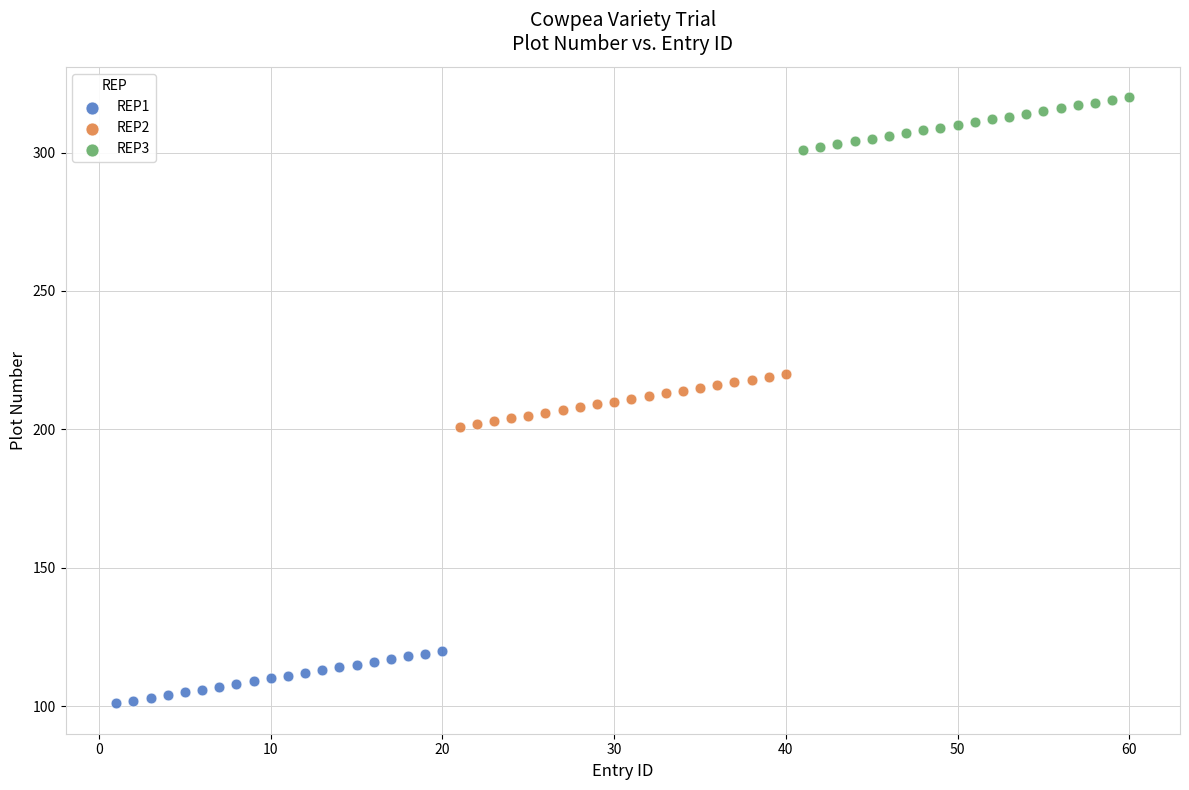

Which series contains the lowest Y value?

REP1